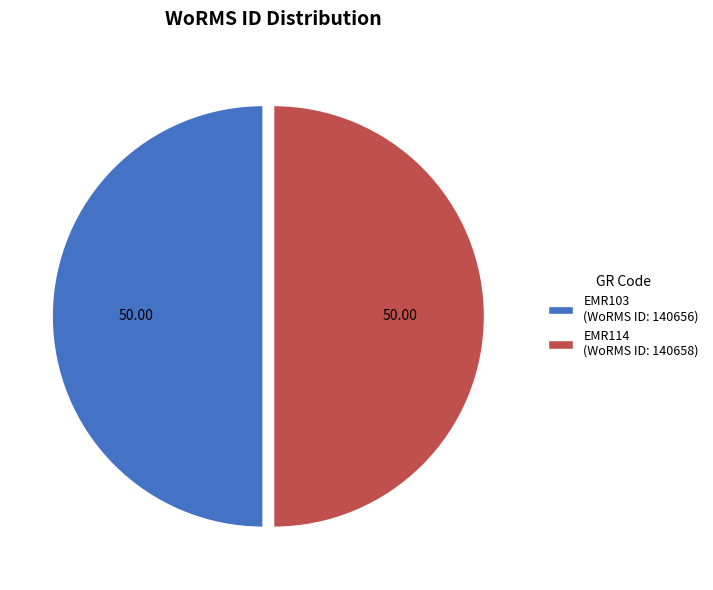

Approximately how many times larger is the value at EMR103 (WoRMS ID: 140656) compared to EMR114 (WoRMS ID: 140658)?

1.0